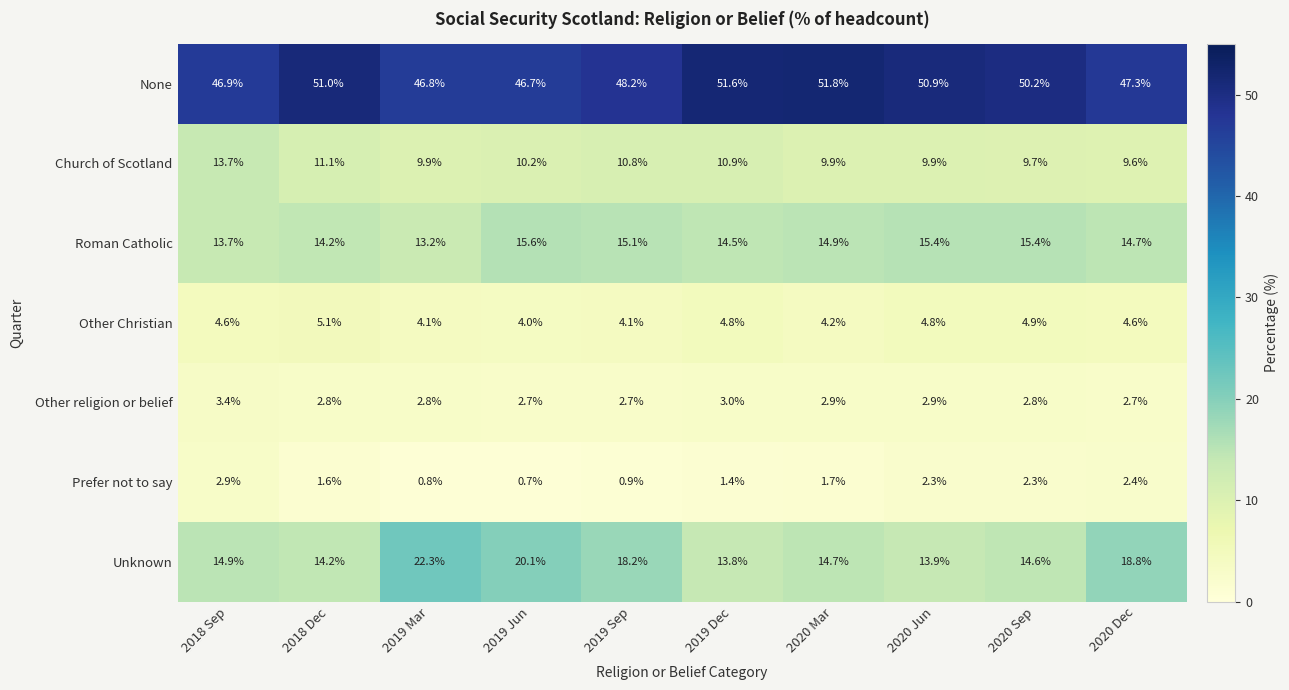

What is the smallest value displayed?

0.7